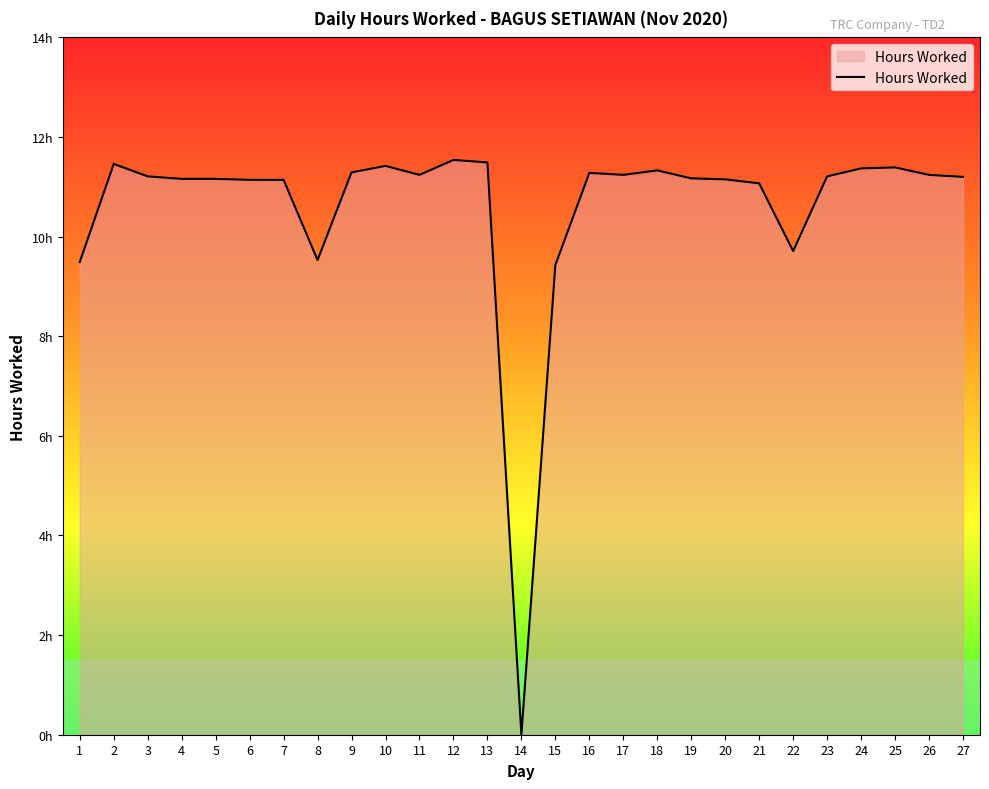

List the labels in order of value, smallest first.

14, 15, 1, 8, 22, 21, 6, 7, 20, 4, 5, 19, 27, 3, 23, 11, 17, 26, 16, 9, 18, 24, 25, 10, 2, 13, 12